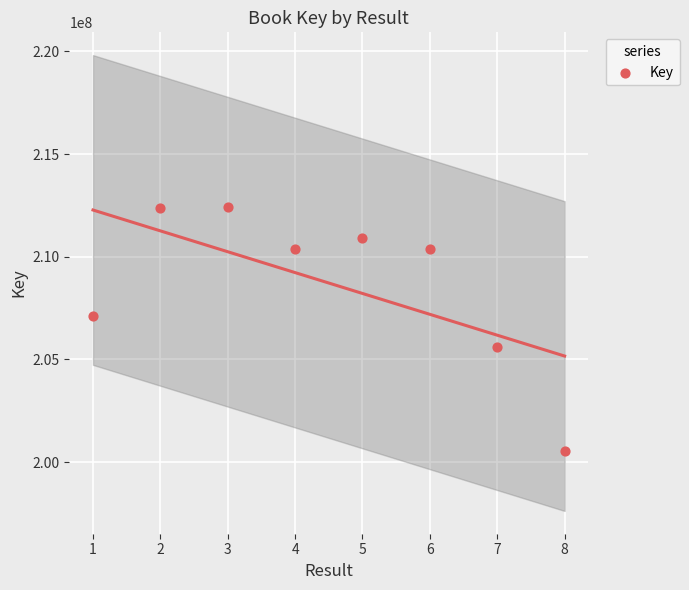

What is the range of X values (max minus min)?

7